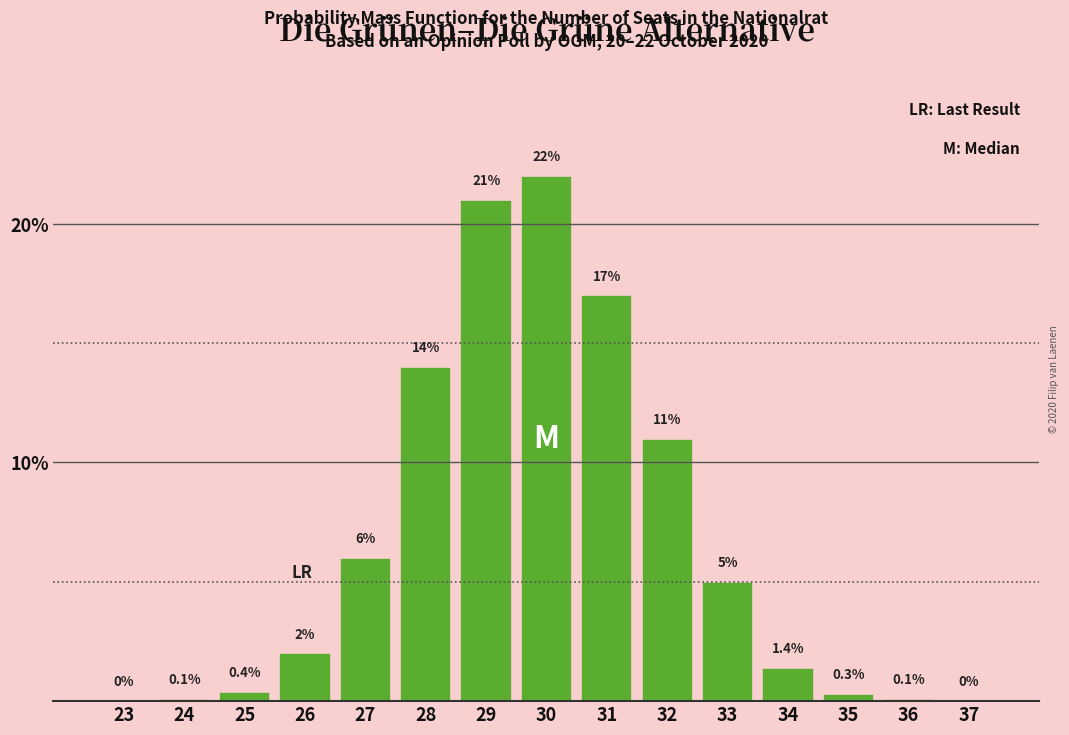

Reading right to left, extract all data points from this chart.

37=0.0	36=0.1	35=0.3	34=1.4	33=5.0	32=11.0	31=17.0	30=22.0	29=21.0	28=14.0	27=6.0	26=2.0	25=0.4	24=0.1	23=0.0